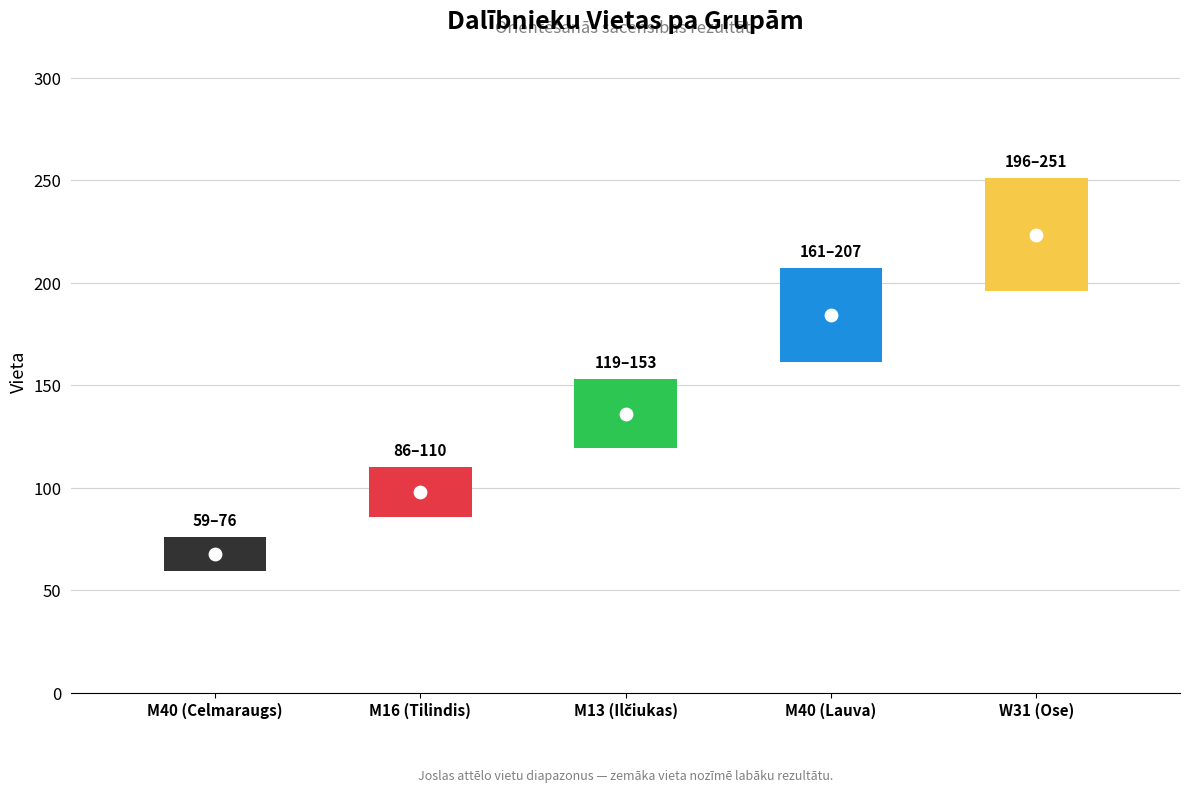

Between M16 (Tilindis) and M13 (Ilčiukas), which is larger?

M13 (Ilčiukas)